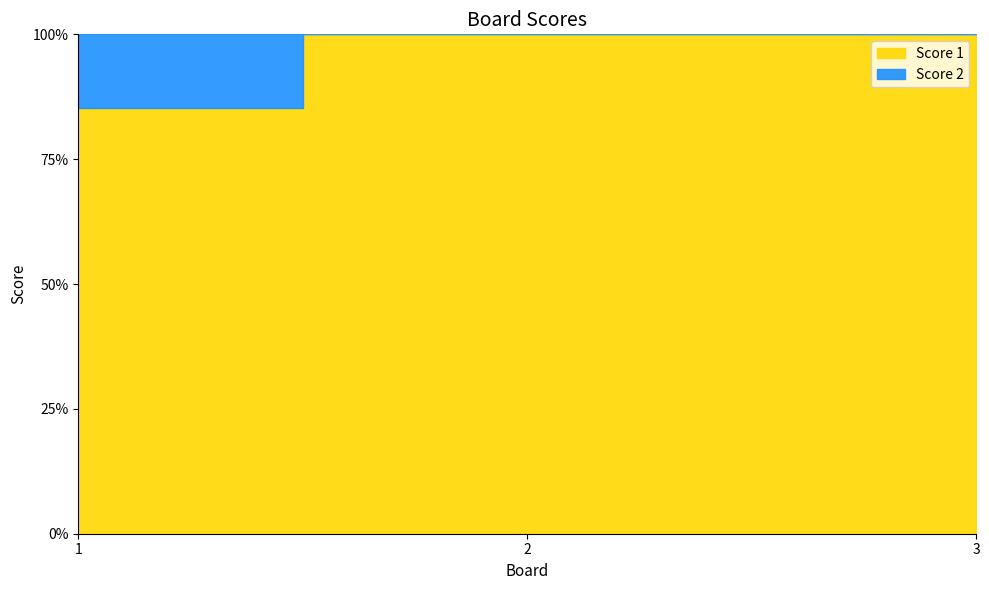

At which category is the sum across all series the highest?

1